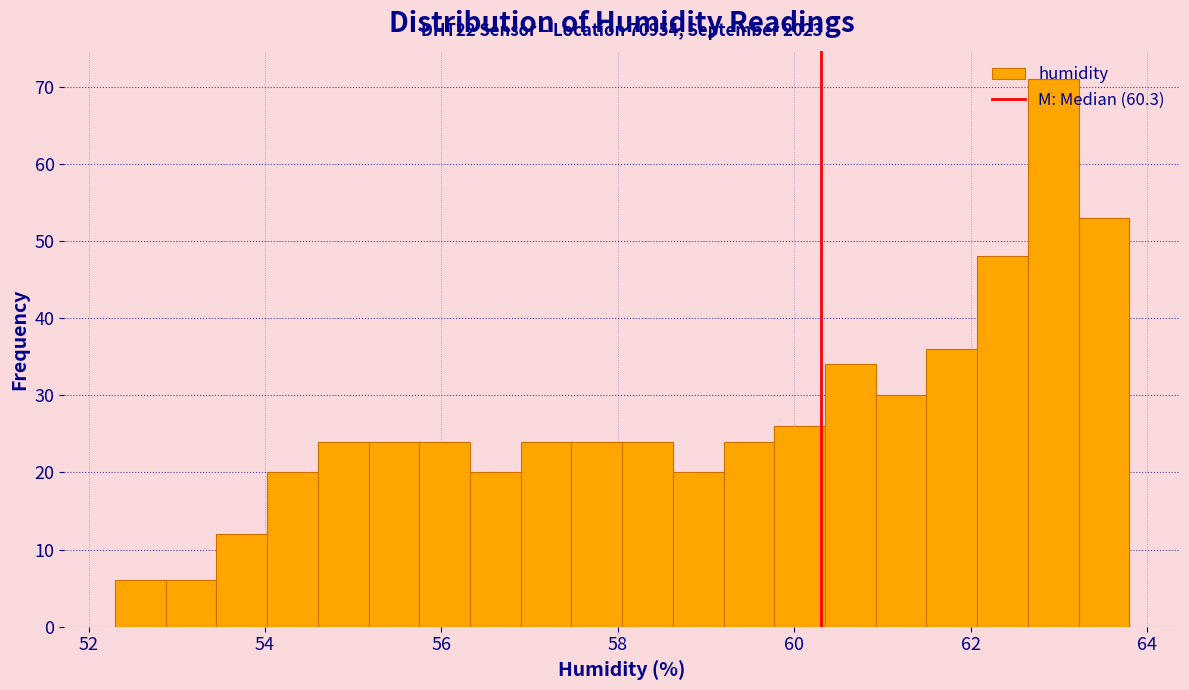

Around what value on the x-axis is the tallest bar? Give the approximate position of its centre, as read against the axis.

63.0